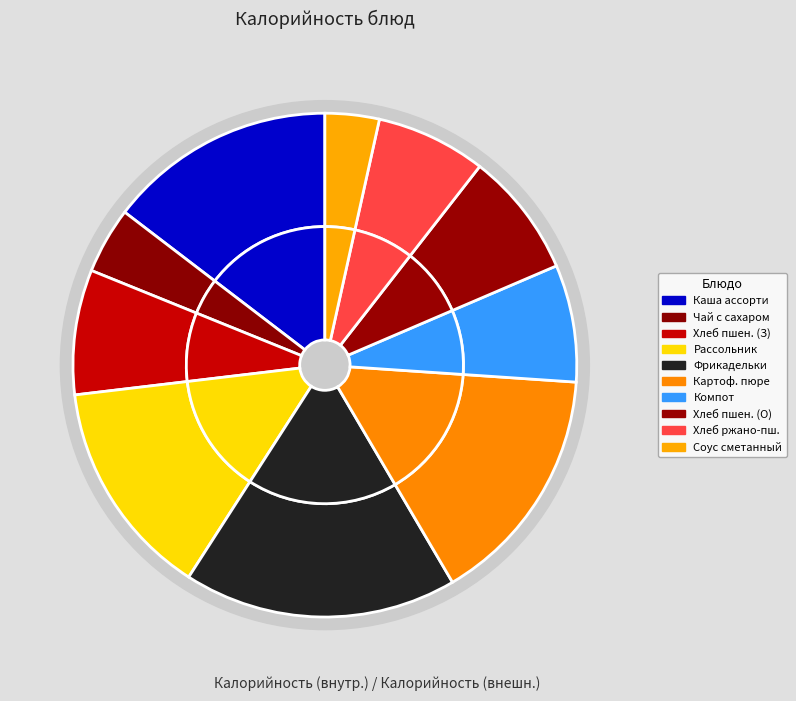

How many slices are in this pie chart?

10